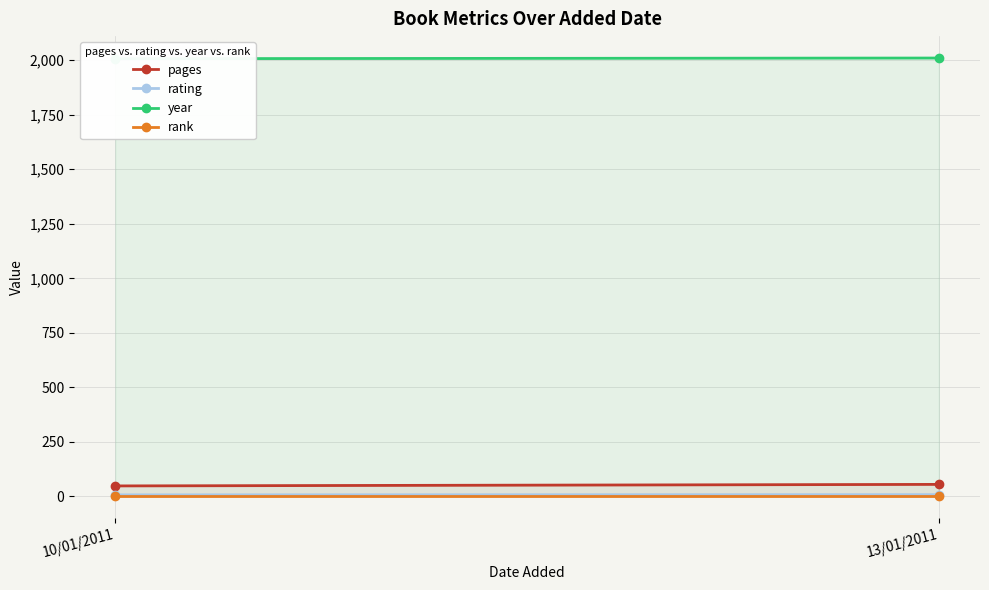

Which series has the widest spread of values?

pages